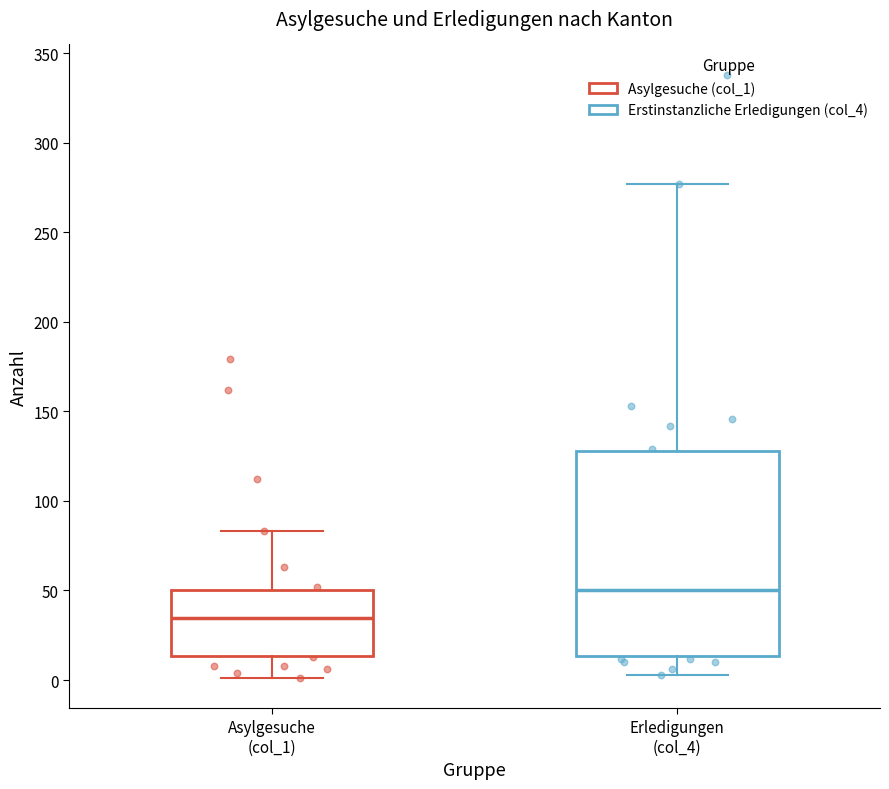

Reading left to right, transcribe this box plot: for each box, give where its median line is, the range the box spans, and where its two whiskers end, as read against the y-axis. The values are not printed on the chart, so give them approximately, as read against the axis.

Asylgesuche (col_1): median 35, box 15 to 50, whiskers 0 to 85
Erledigungen (col_4): median 50, box 15 to 130, whiskers 5 to 275